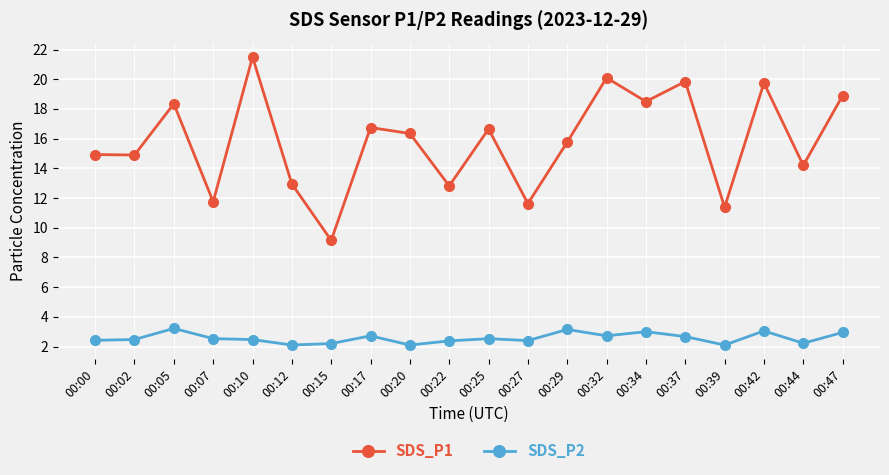

At which label does SDS_P1 first exceed 16?

00:05